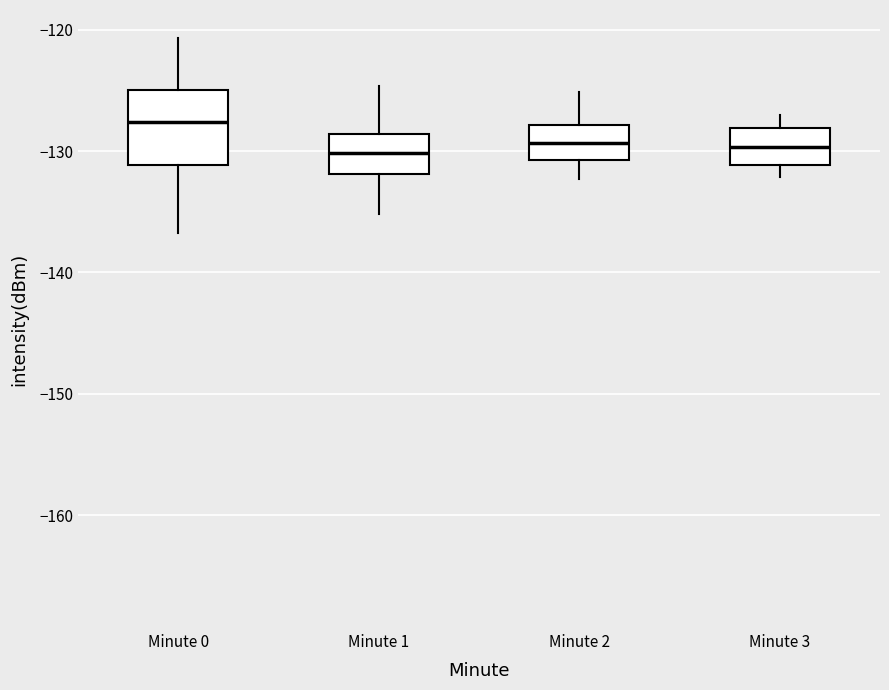

Reading left to right, transcribe this box plot: for each box, give where its median line is, the range the box spans, and where its two whiskers end, as read against the y-axis. The values are not printed on the chart, so give them approximately, as read against the axis.

Minute 0: median -128, box -131 to -125, whiskers -137 to -121
Minute 1: median -130, box -132 to -129, whiskers -135 to -125
Minute 2: median -129, box -131 to -128, whiskers -132 to -125
Minute 3: median -130, box -131 to -128, whiskers -132 to -127